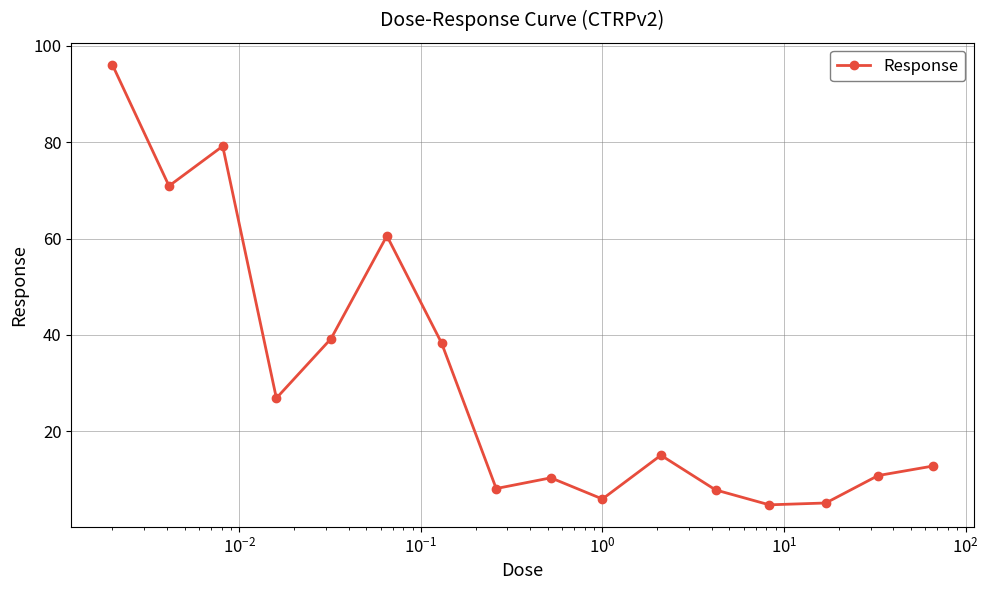

What is the average value?

30.7